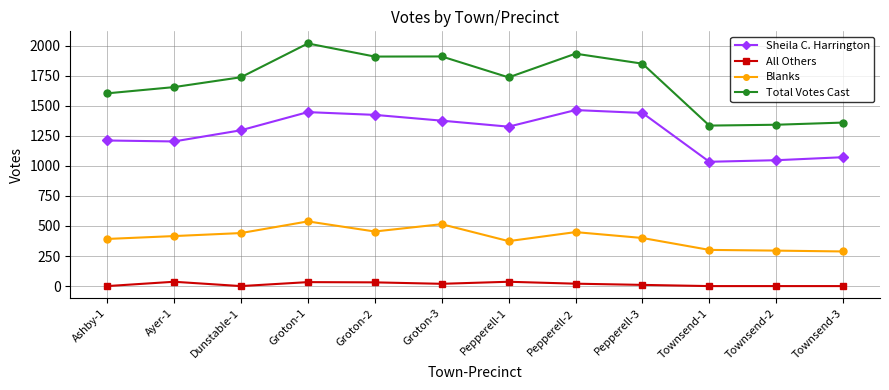

At Townsend-3, list the series in order from smallest to largest.

All Others, Blanks, Sheila C. Harrington, Total Votes Cast